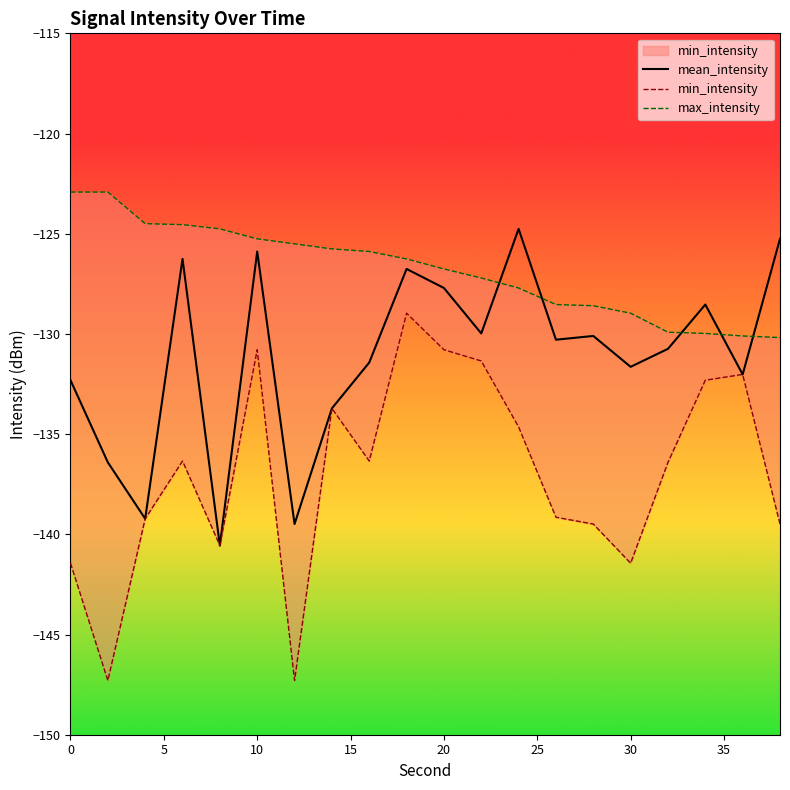

What is the sum of all max_intensity values?

-2536.2